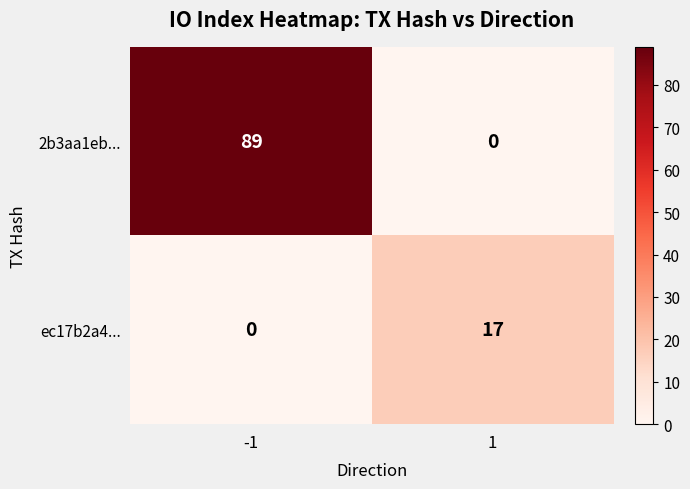

What is the greatest value displayed?

89